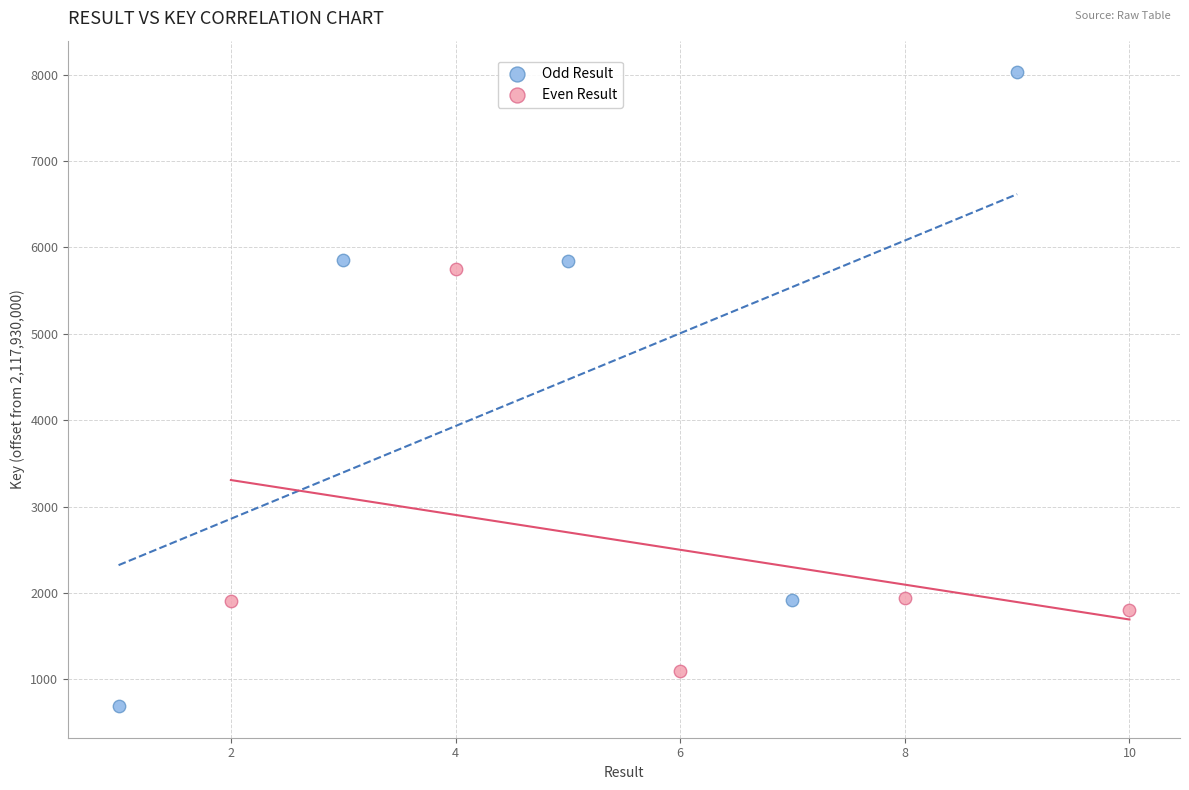

Which series reaches the minimum Y coordinate?

Odd Result